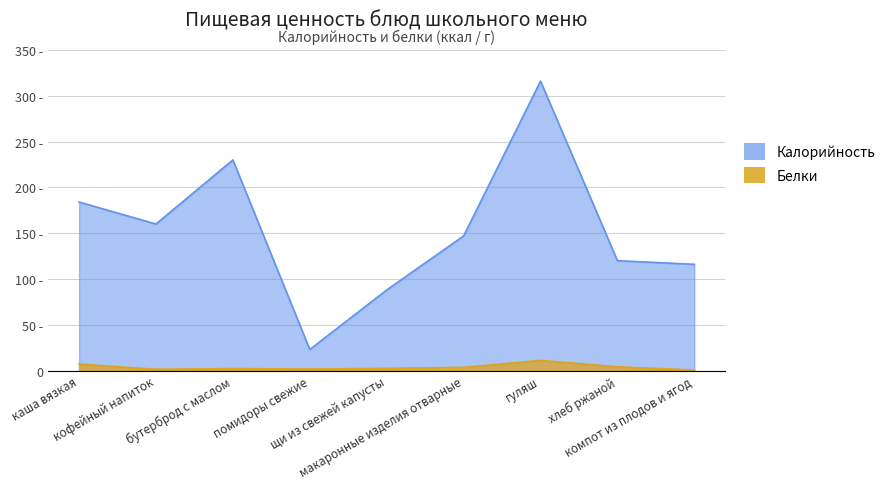

At which category does Калорийность reach its first local valley?

кофейный напиток